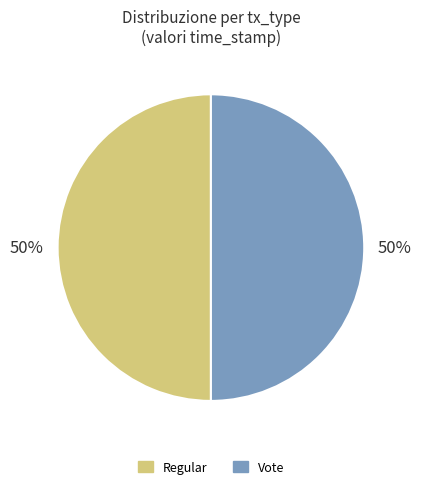

To the nearest percent, what percentage of the pie is Regular?

50%